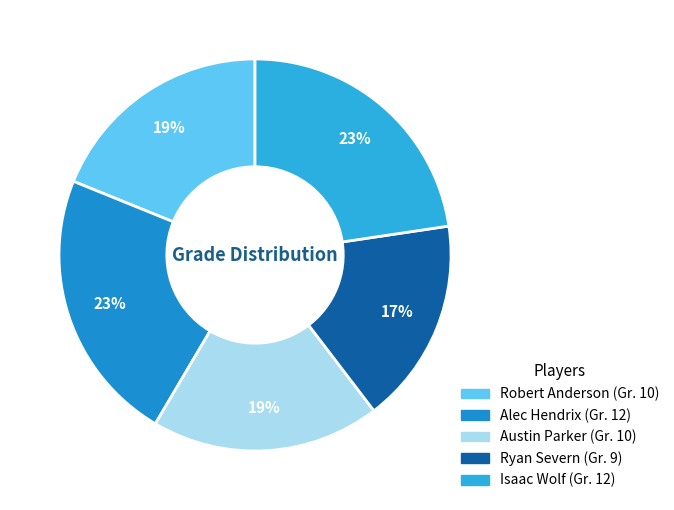

True or false: Isaac Wolf accounts for 13% of the total.

False